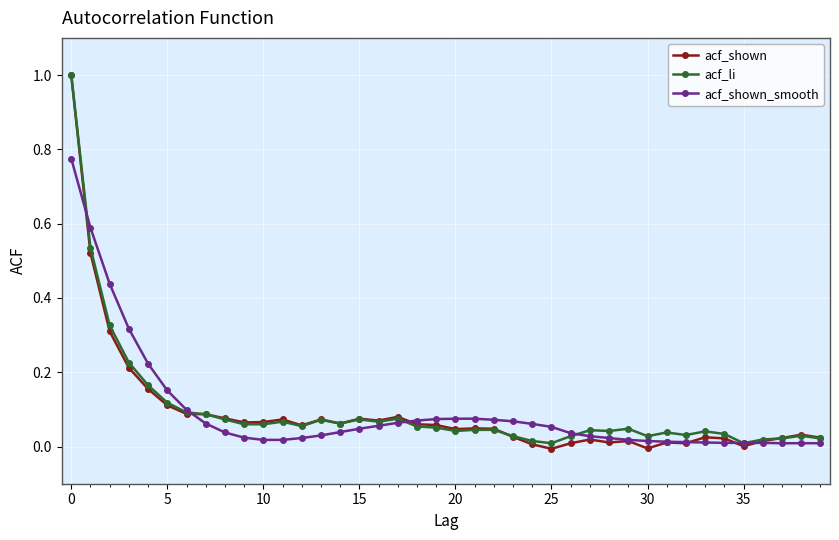

What is the maximum value for acf_shown?

1.0